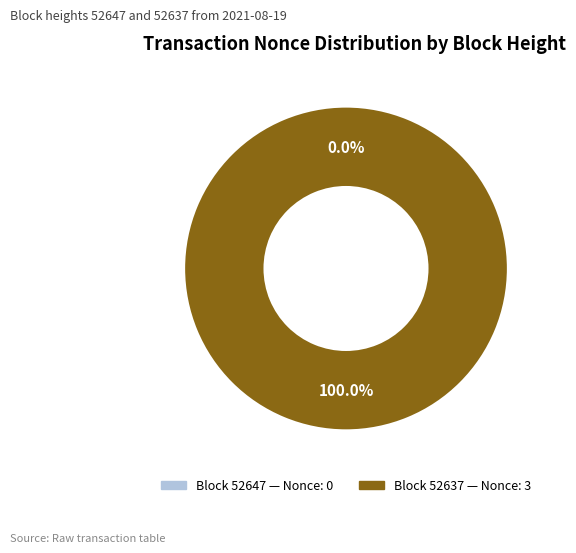

To the nearest percent, what is the difference between the 52637 and 52647 slice percentages?

100%